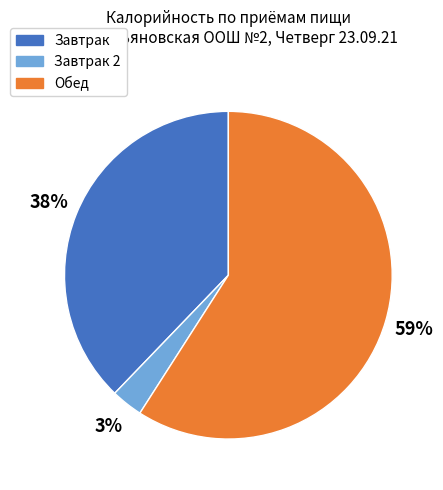

How many segments does this pie chart have?

3